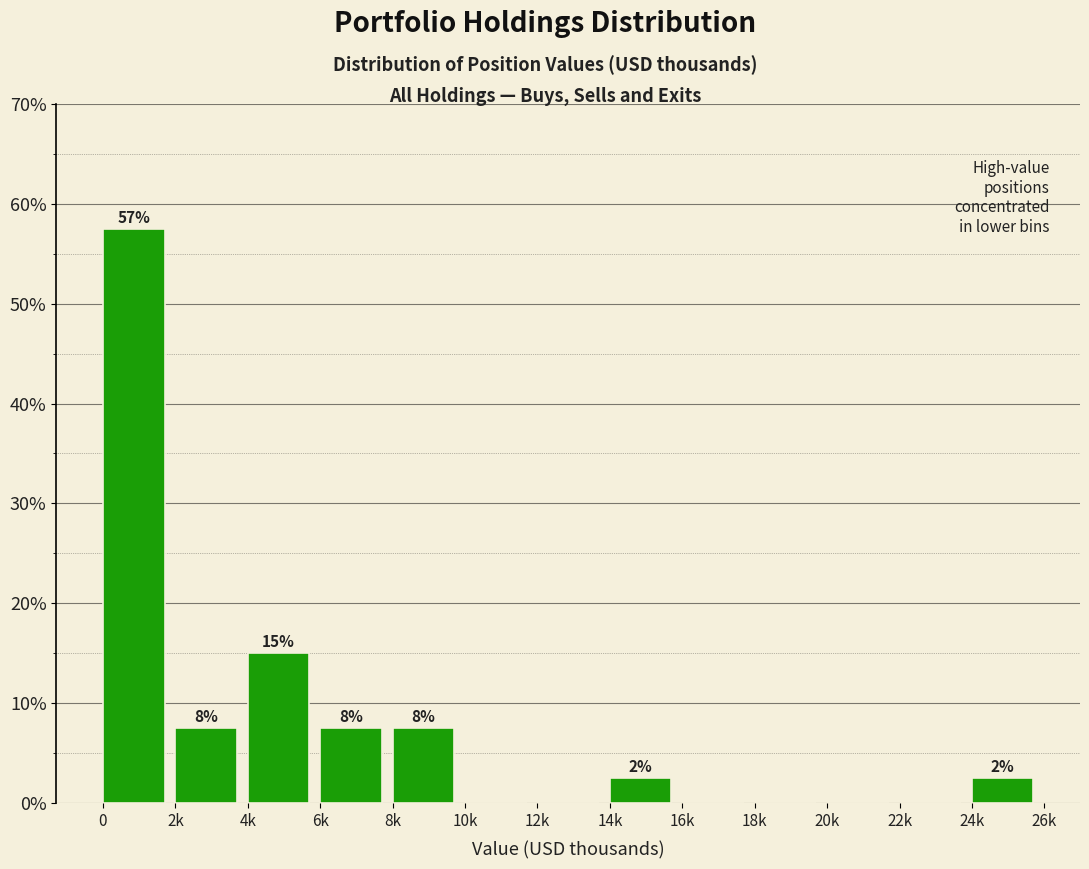

Are the bars horizontal?

No